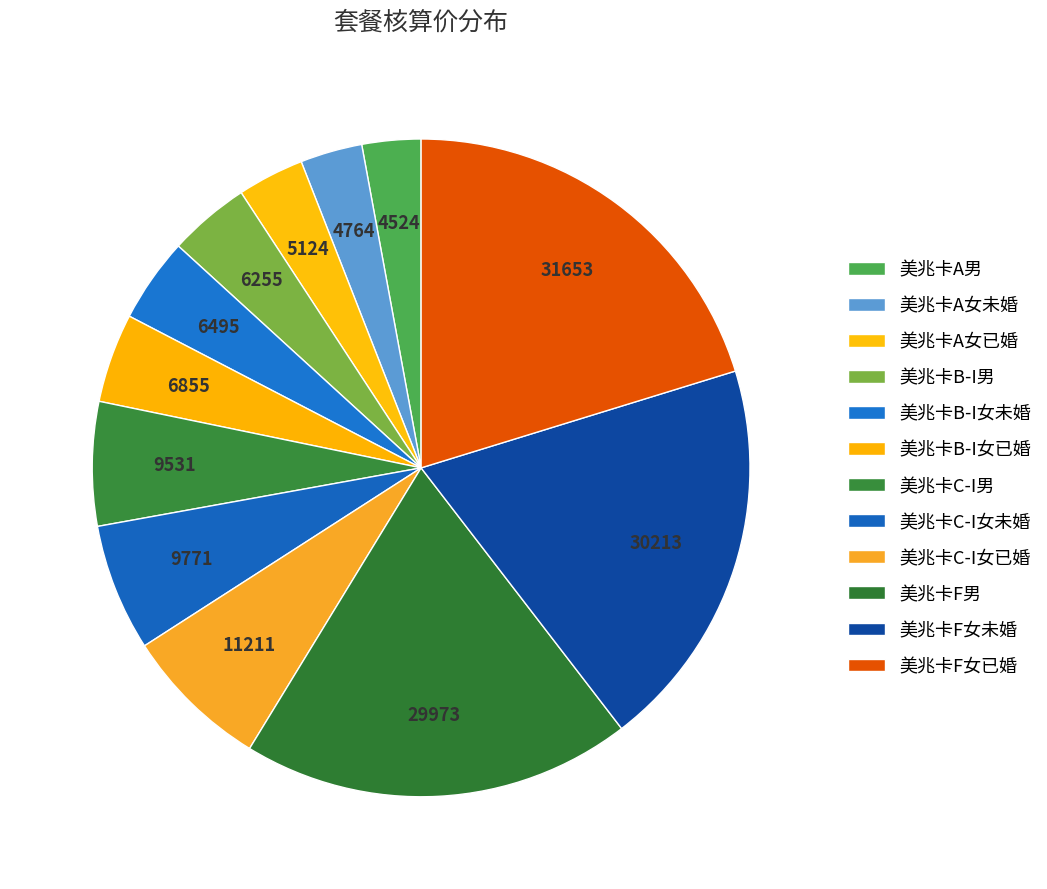

To the nearest percent, what is the difference between the largest and smallest slice percentages?

17%